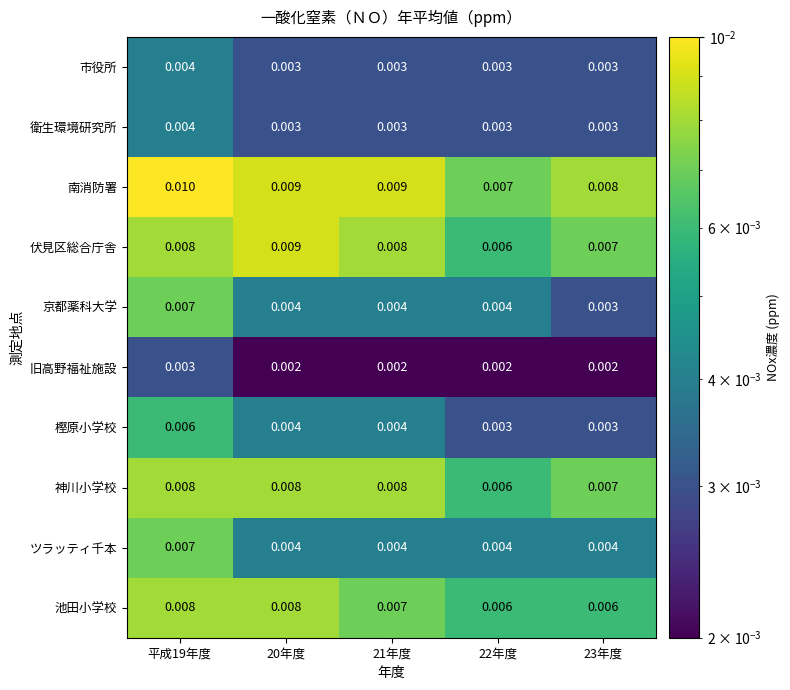

Which series has the largest total across all categories?

南消防署